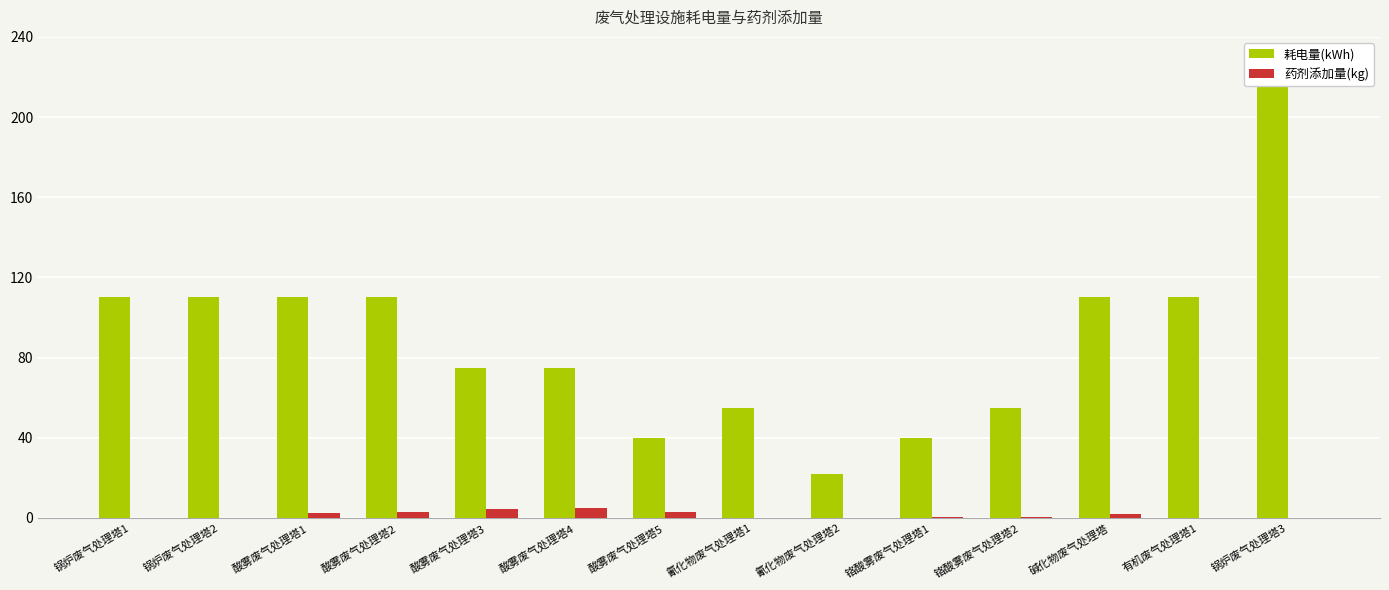

The value of 耗电量(kWh) at 锅炉废气处理塔1 is 44.7. True or false?

False